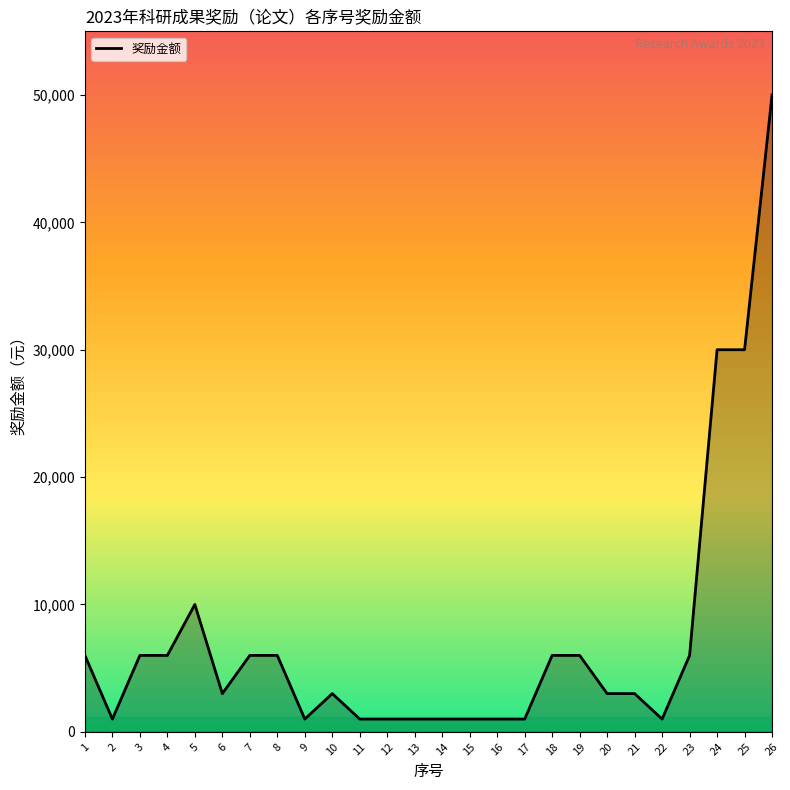

Is it true that the value at 1 is 9655?

False